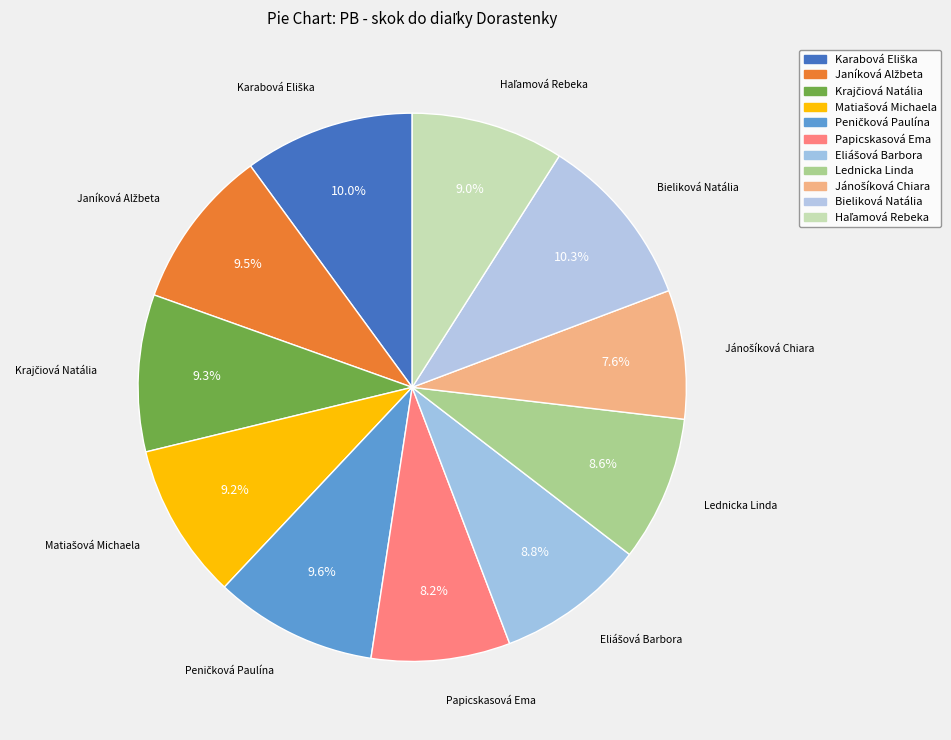

How many slices are in this pie chart?

11